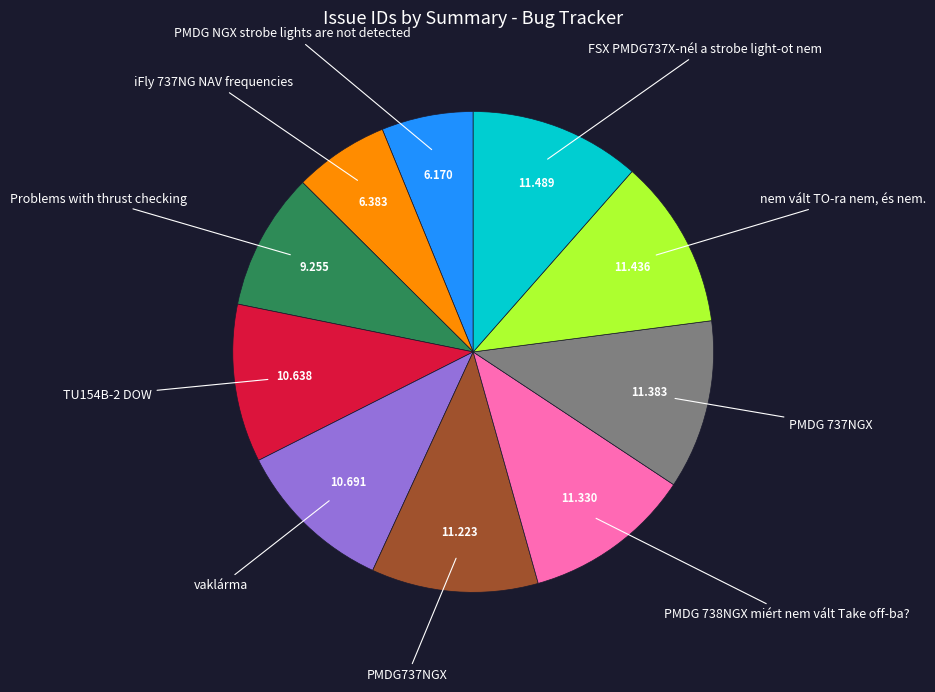

Count the number of slices in the pie.

10